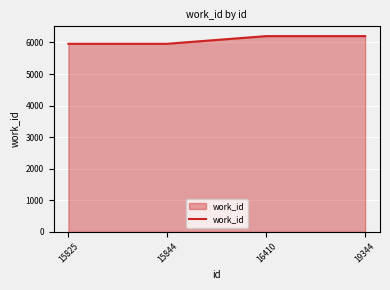

What is the difference between the maximum and second lowest values?

242